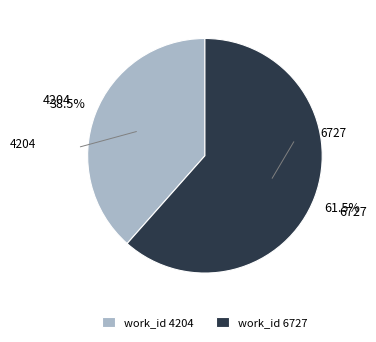

What is the ratio of the value at work_id 6727 to the value at work_id 4204?

1.6